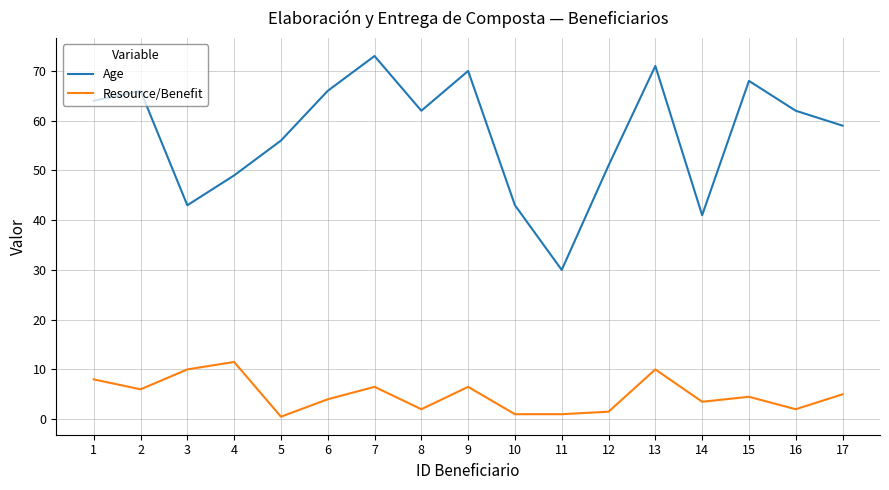

Rank the series at 11 from lowest to highest value.

Resource/Benefit, Age